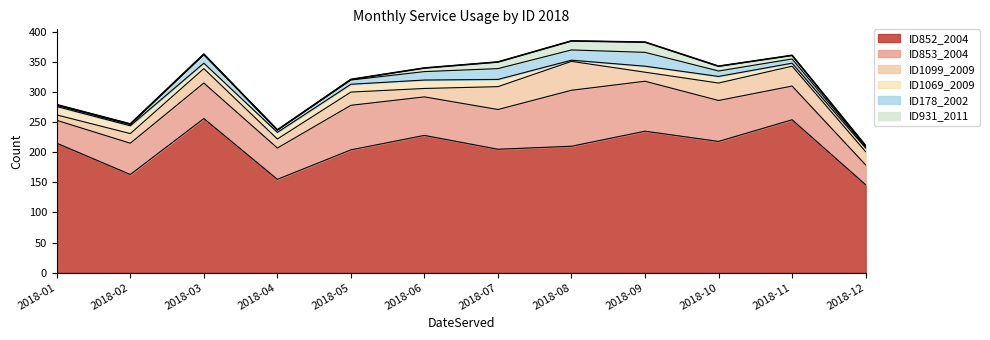

What is the highest value of the ID178_2002 series?

23